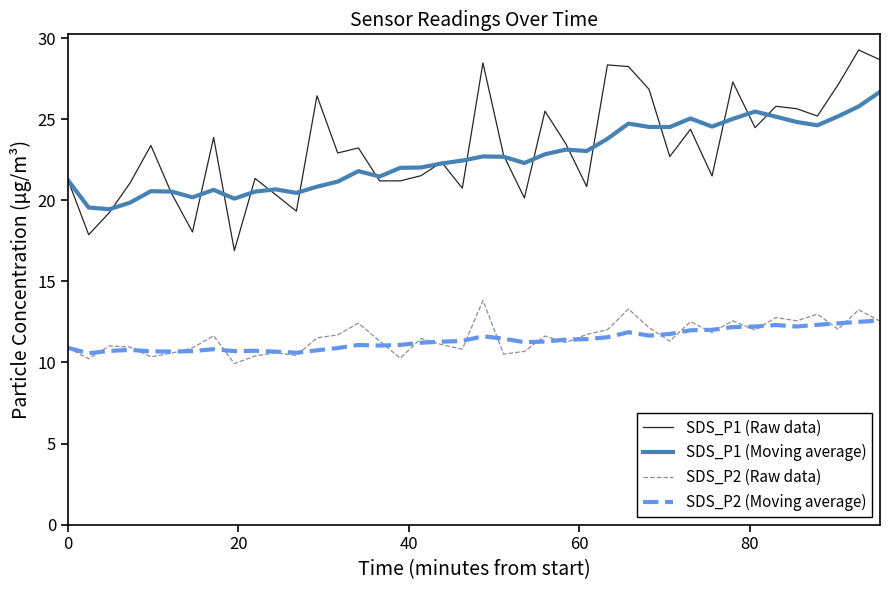

True or false: SDS_P2 (Moving average) and SDS_P1 (Moving average) intersect in this chart.

False